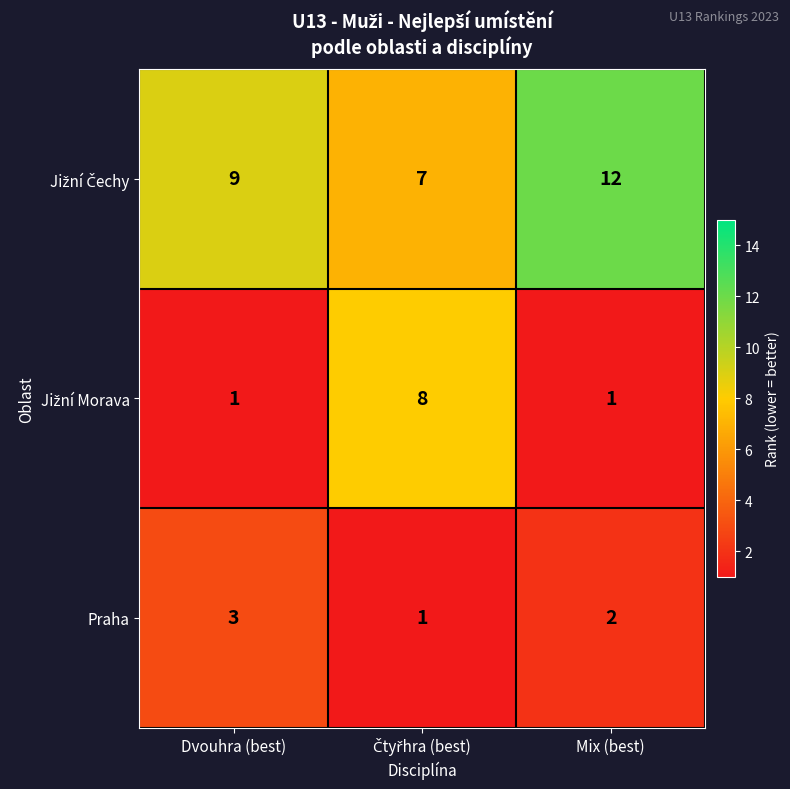

What is the difference between the highest and lowest values at Dvouhra (best)?

8